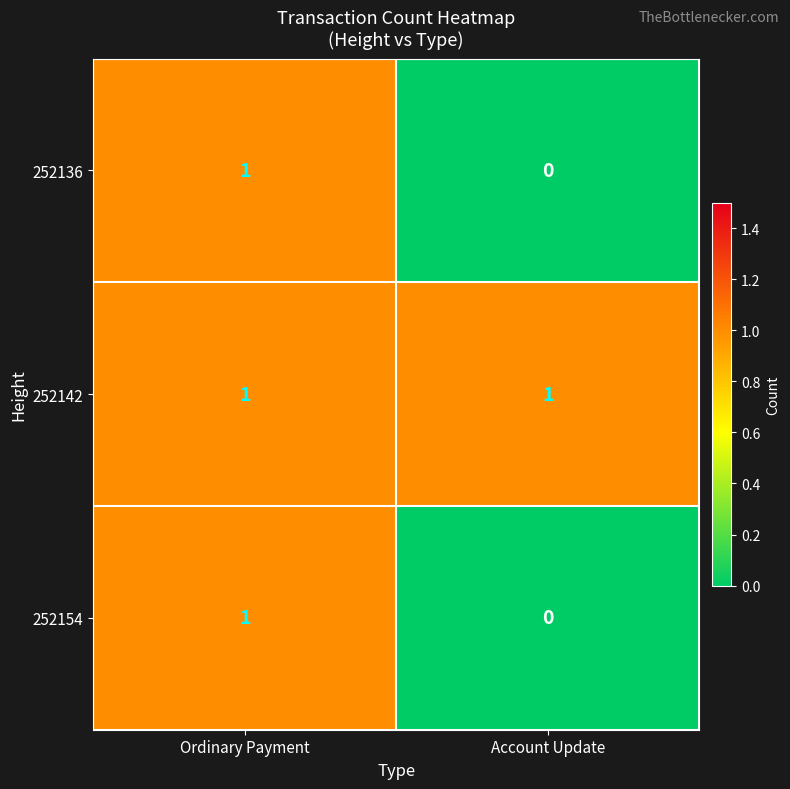

At which category is the sum across all series the highest?

Ordinary Payment